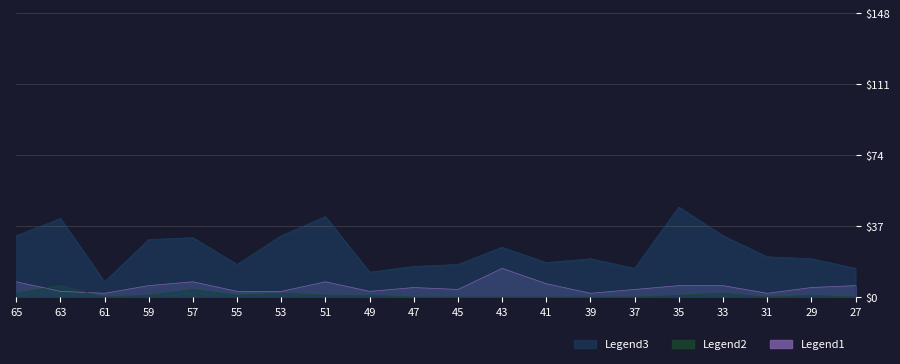

What is the value of the Legend3 (Total M) point at the 1st from the left?

32